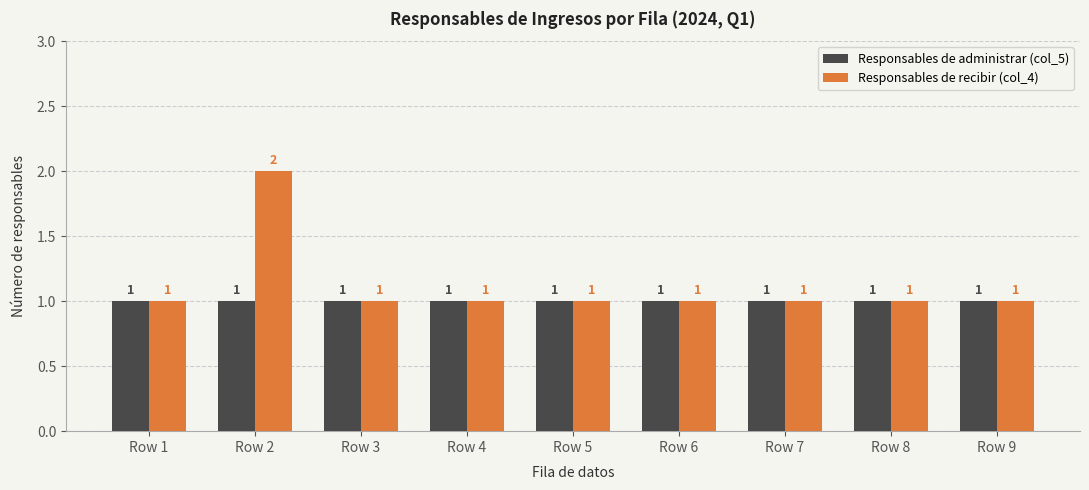

Reading left to right, extract all data points from this chart.

Responsables de administrar (col_5): Row 1=1	Row 2=1	Row 3=1	Row 4=1	Row 5=1	Row 6=1	Row 7=1	Row 8=1	Row 9=1
Responsables de recibir (col_4): Row 1=1	Row 2=2	Row 3=1	Row 4=1	Row 5=1	Row 6=1	Row 7=1	Row 8=1	Row 9=1